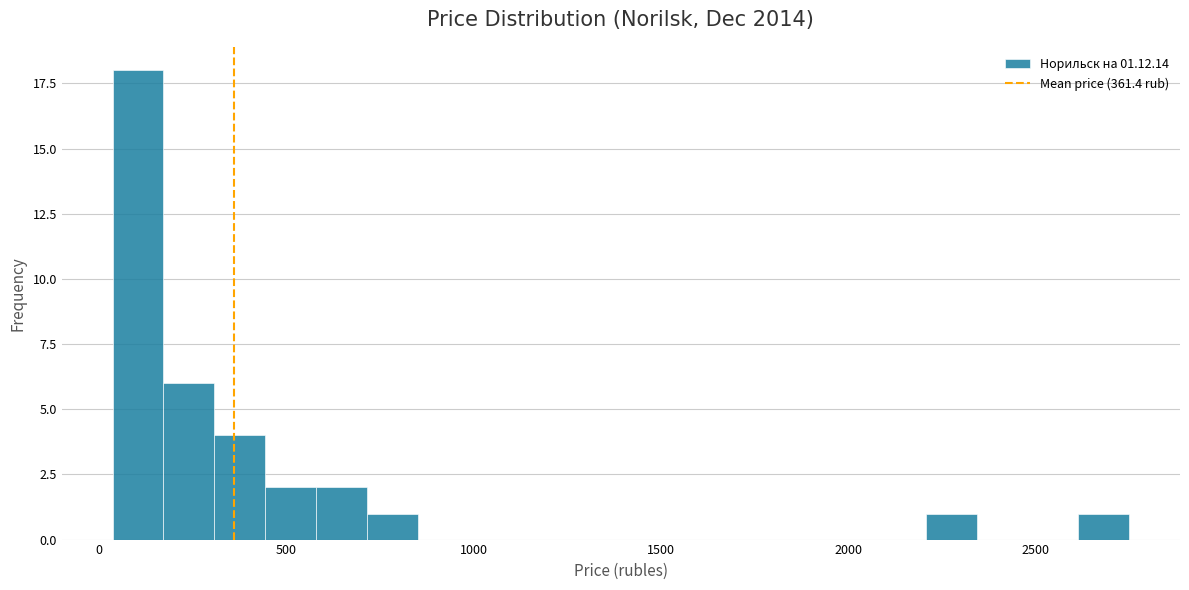

Around what value on the x-axis is the tallest bar? Give the approximate position of its centre, as read against the axis.

100